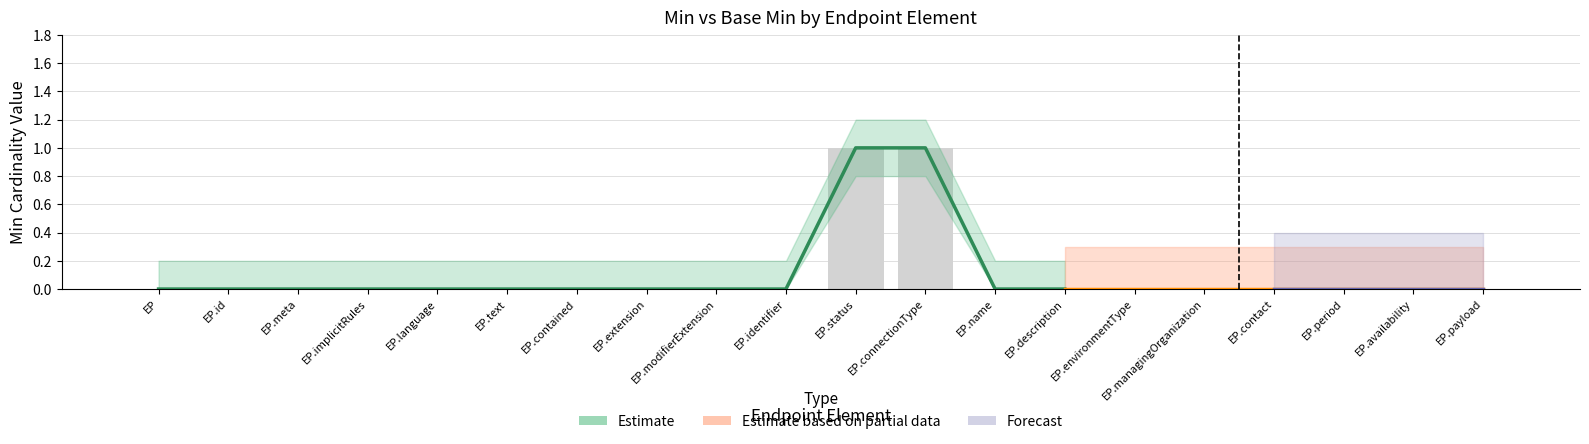

Count the values in the range 0 to 1.

20